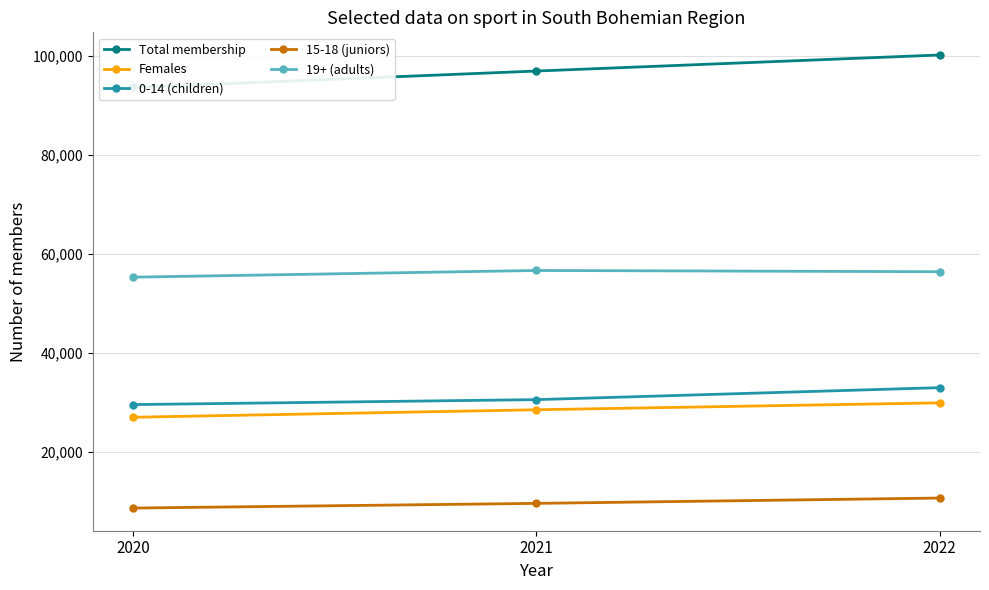

At which label does 0-14 (children) reach its minimum?

2020